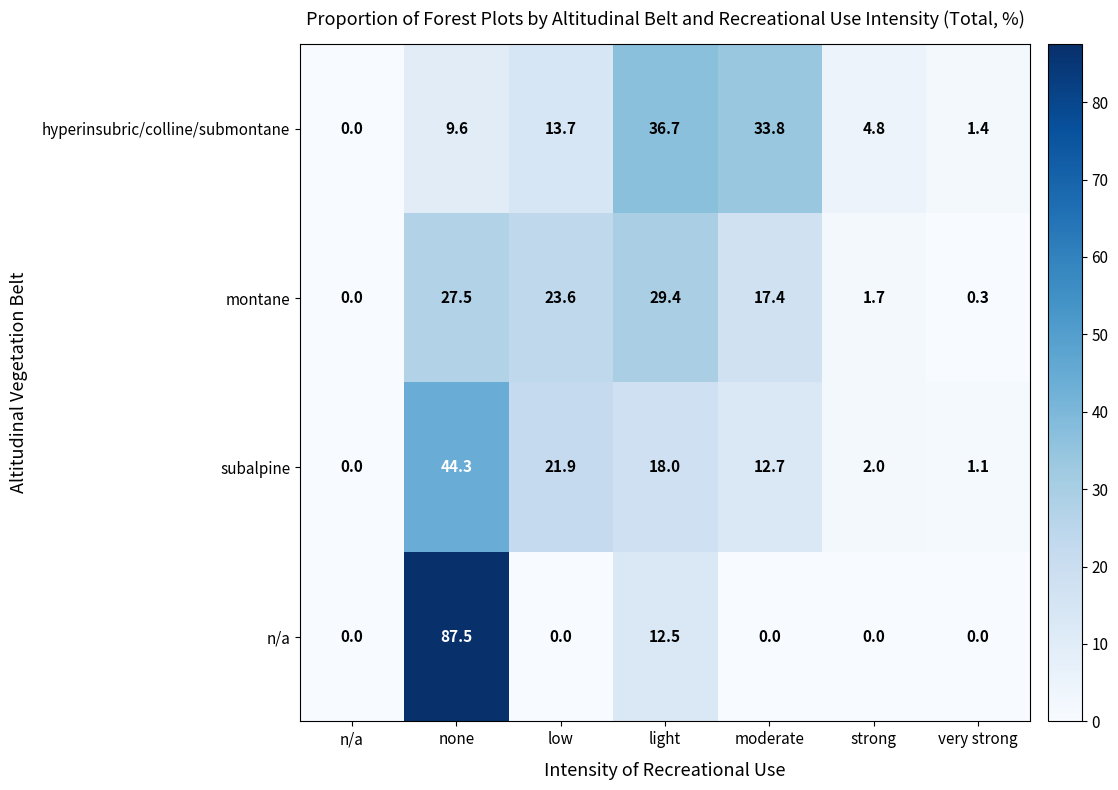

At which label is hyperinsubric/colline/submontane closest to 18?

low